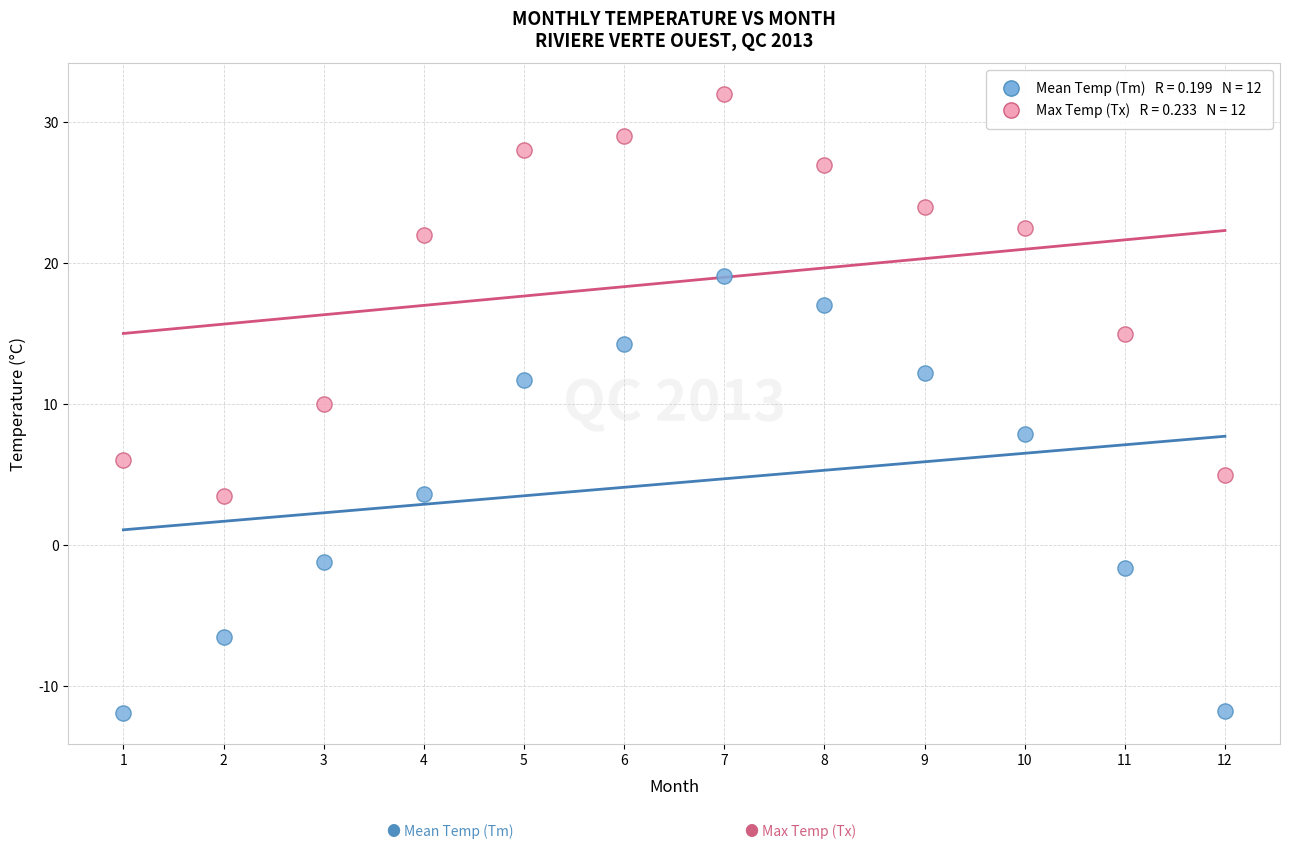

Across all data points, what is the range of X values (max minus min)?

11.0